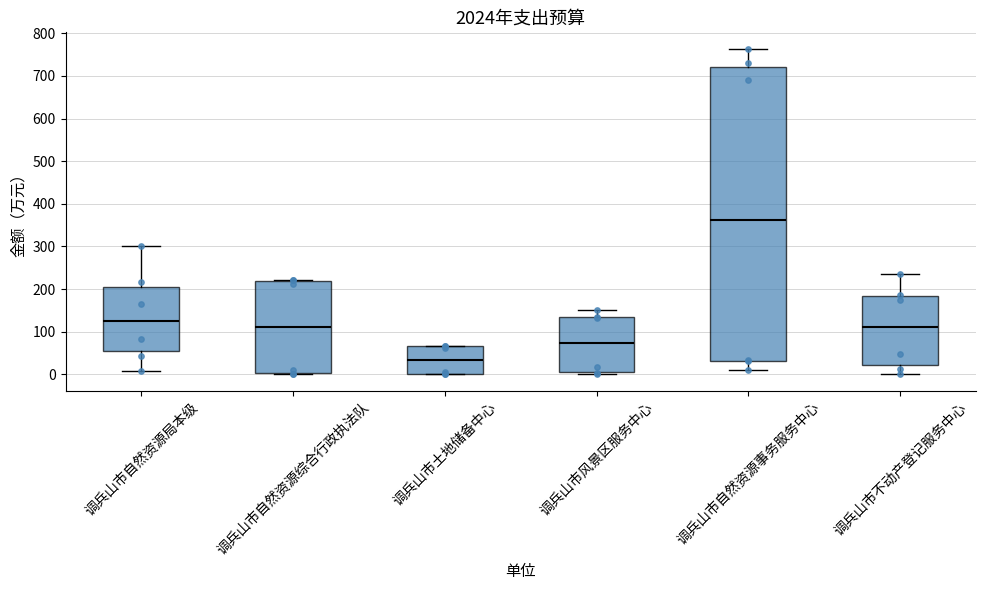

Which box's median line is the lowest?

调兵山市土地储备中心